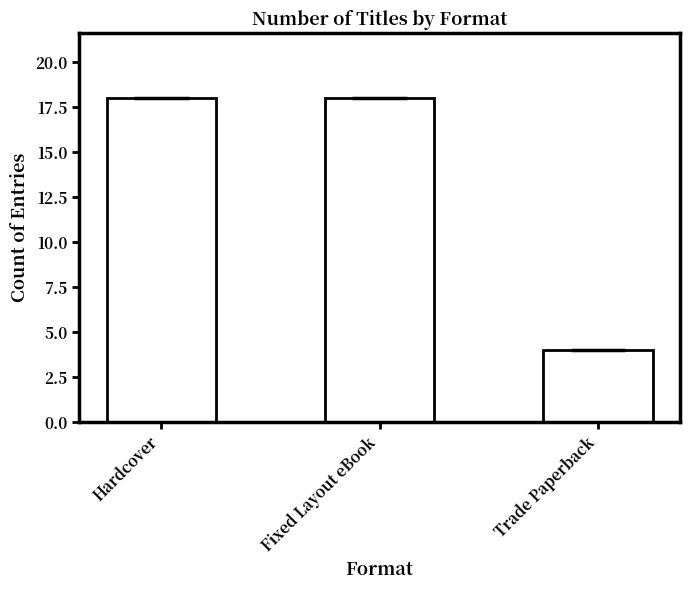

What is the value of the 1st bar from the left?

18